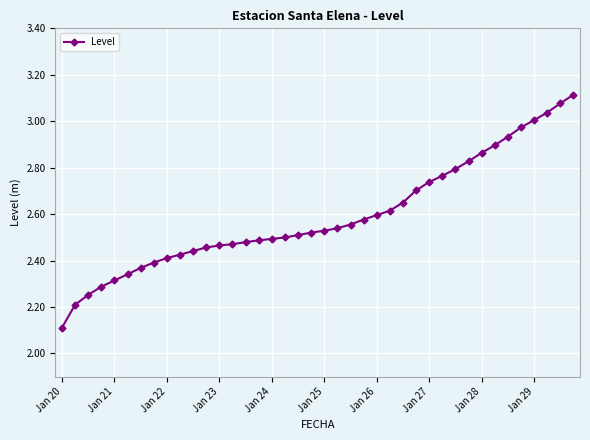

What is the sum of all values?

103.7